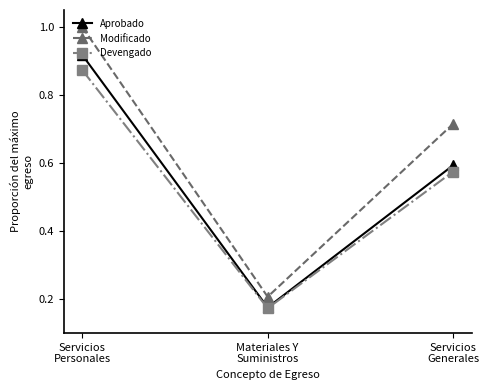

What is the label of the 2nd point from the left?

Materiales Y
Suministros